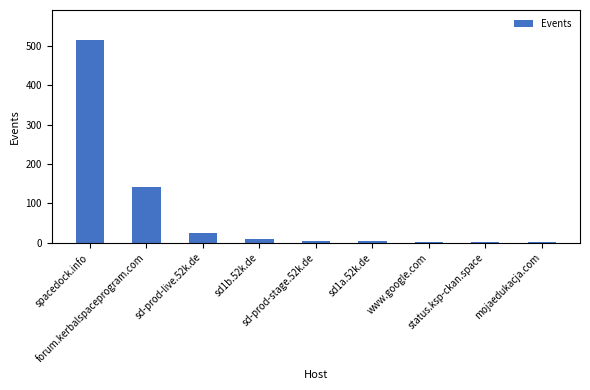

Does the chart contain stacked bars?

No